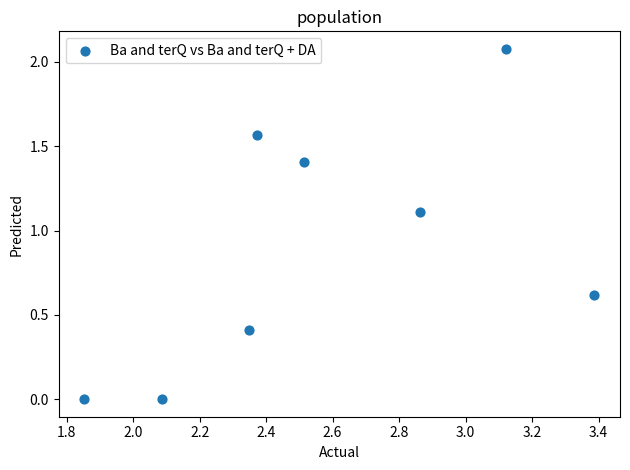

What Y value in the scatter plot is closest to 1?

1.1